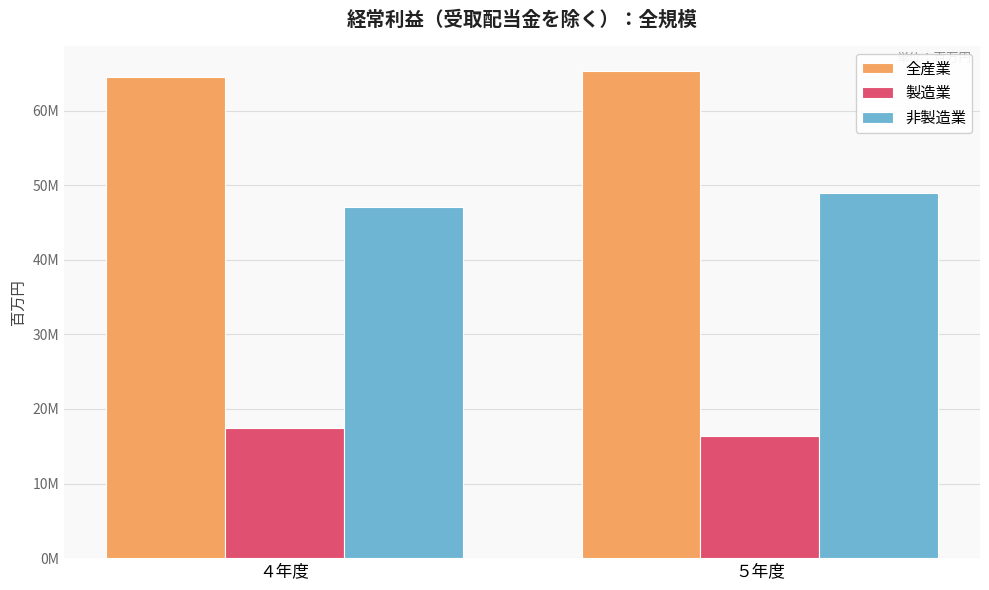

Rank the series at ４年度 from lowest to highest value.

製造業, 非製造業, 全産業